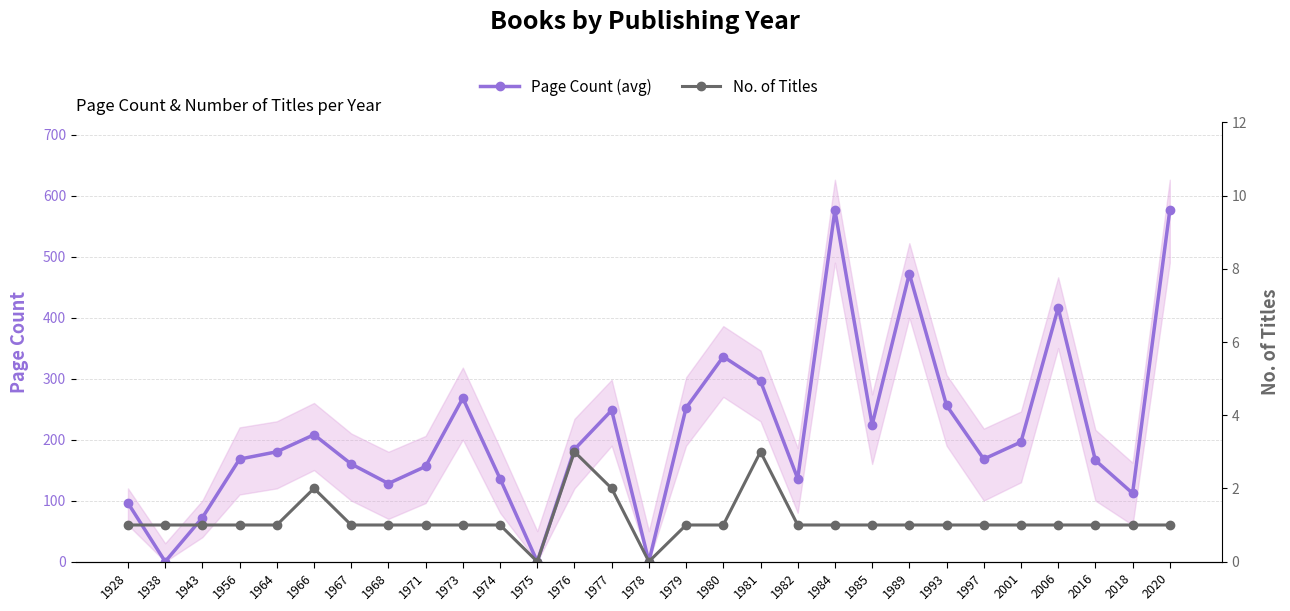

In No. of Titles, how many points are lower than both neighbors (excluding endpoints)?

2